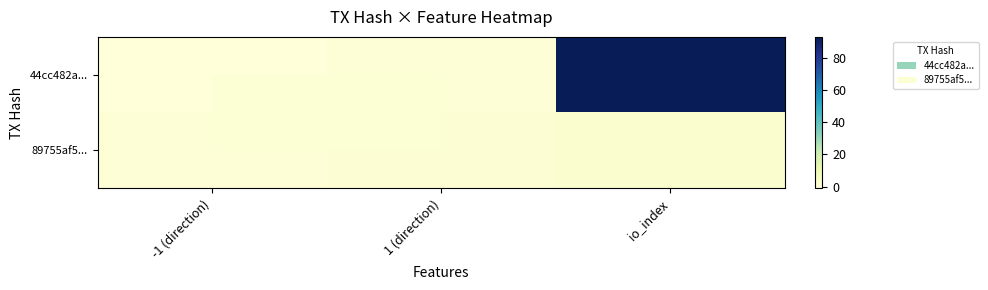

Reading left to right, what are all the values shown in this chart?

44cc482a...: -1 (direction)=-1	1 (direction)=0	io_index=93
89755af5...: -1 (direction)=0	1 (direction)=1	io_index=2